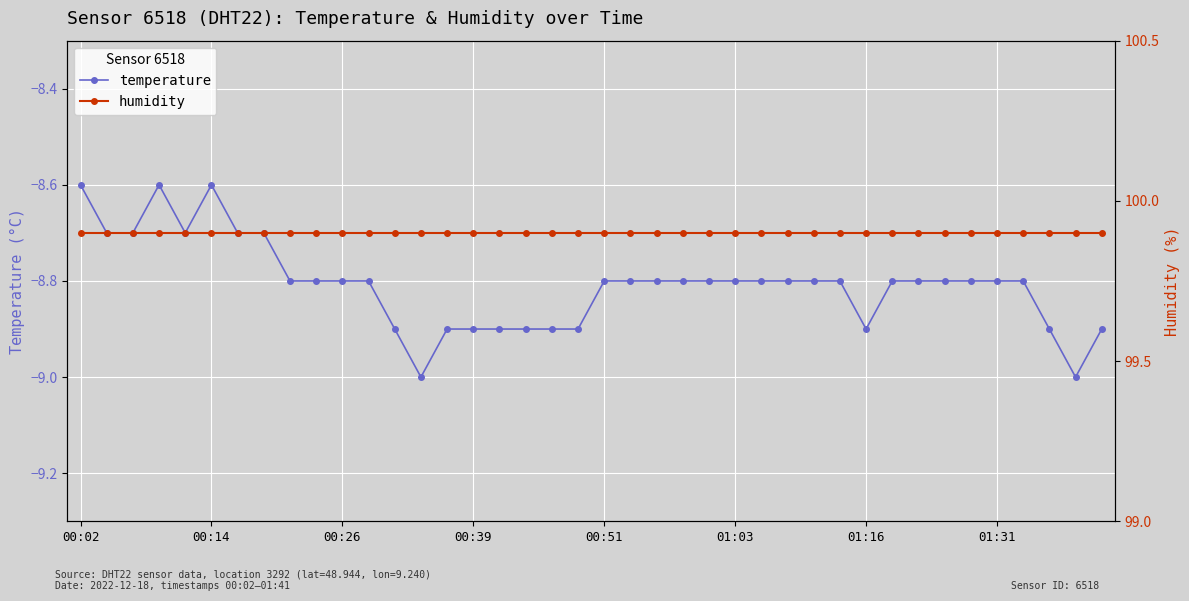

Reading left to right, what are all the values shown in this chart?

temperature: -8.6	-8.7	-8.7	-8.6	-8.7	-8.6	-8.7	-8.7	-8.8	-8.8	-8.8	-8.8	-8.9	-9.0	-8.9	-8.9	-8.9	-8.9	-8.9	-8.9	-8.8	-8.8	-8.8	-8.8	-8.8	-8.8	-8.8	-8.8	-8.8	-8.8	-8.9	-8.8	-8.8	-8.8	-8.8	-8.8	-8.8	-8.9	-9.0	-8.9
humidity: 99.9	99.9	99.9	99.9	99.9	99.9	99.9	99.9	99.9	99.9	99.9	99.9	99.9	99.9	99.9	99.9	99.9	99.9	99.9	99.9	99.9	99.9	99.9	99.9	99.9	99.9	99.9	99.9	99.9	99.9	99.9	99.9	99.9	99.9	99.9	99.9	99.9	99.9	99.9	99.9